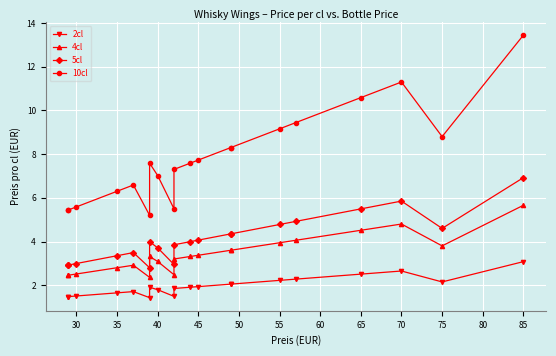

True or false: 10cl and 5cl intersect in this chart.

False